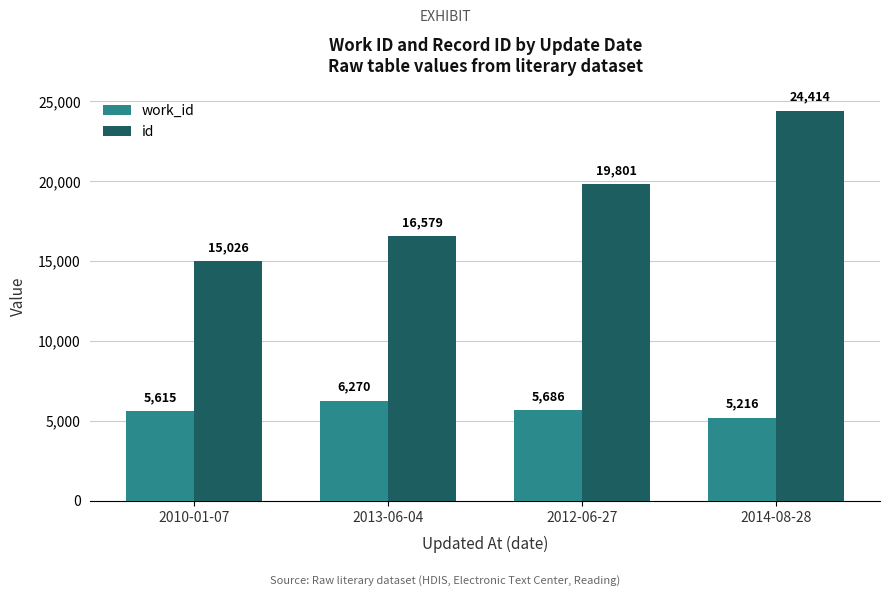

What position from the left is 2010-01-07?

1